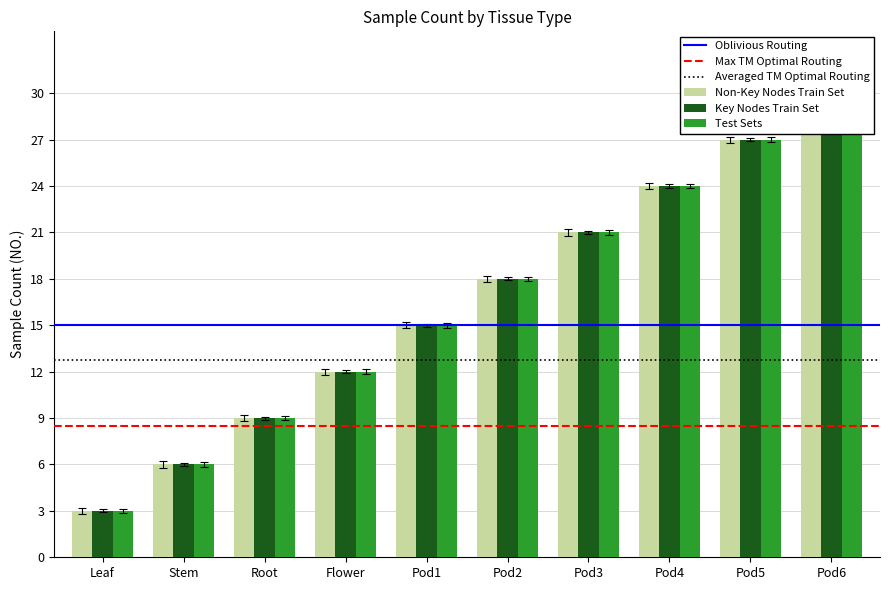

What position from the left is Pod2?

6